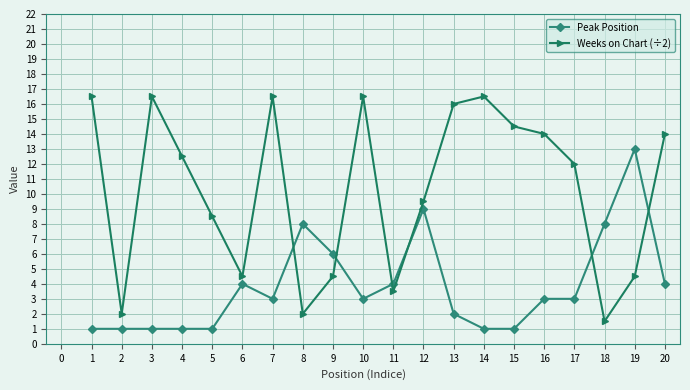

What is the value of the Weeks on Chart (÷2) point at the 12th from the left?

9.5